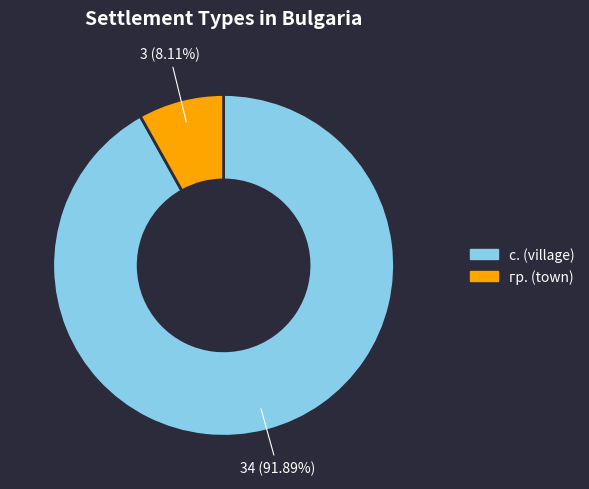

Is there a majority slice in this chart?

Yes